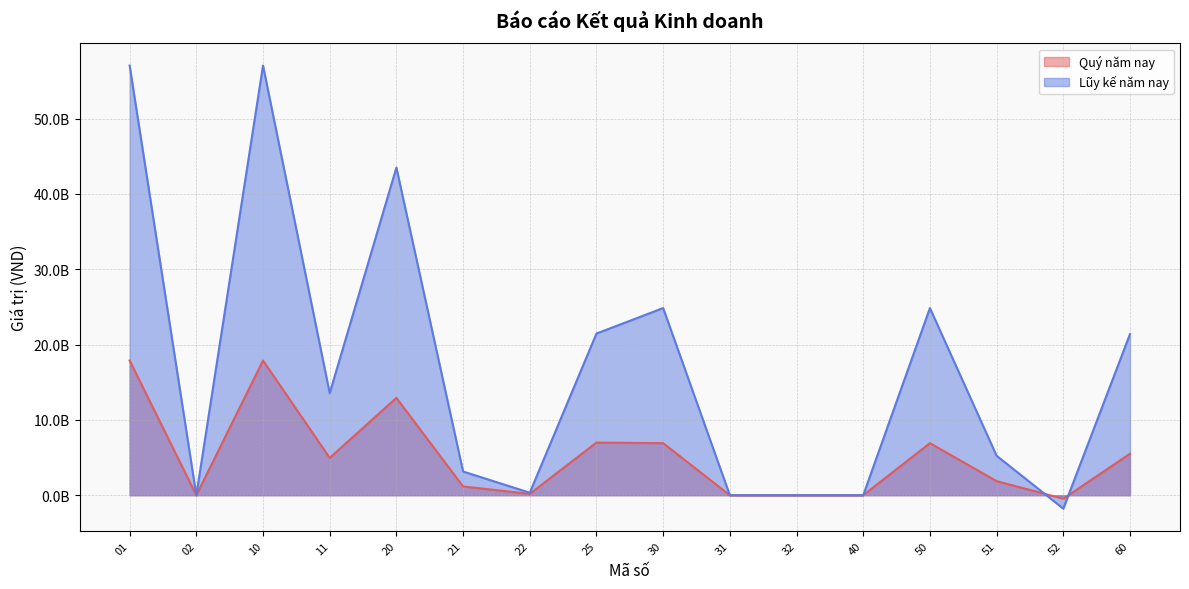

Reading left to right, list all the values displayed in this chart.

Quý năm nay: 01=17883544348	02=0	10=17883544348	11=4960137495	20=12923406853	21=1164170354	22=180757746	25=6994538623	30=6912280838	31=0	32=0	40=0	50=6912280838	51=1872080000	52=-466368000	60=5506568838
Lũy kế năm nay: 01=57051071380	02=0	10=57051071380	11=13551664166	20=43499407214	21=3148586089	22=333247871	25=21465692138	30=24849053294	31=0	32=0	40=0	50=24849053294	51=5240649000	52=-1782964000	60=21391368294